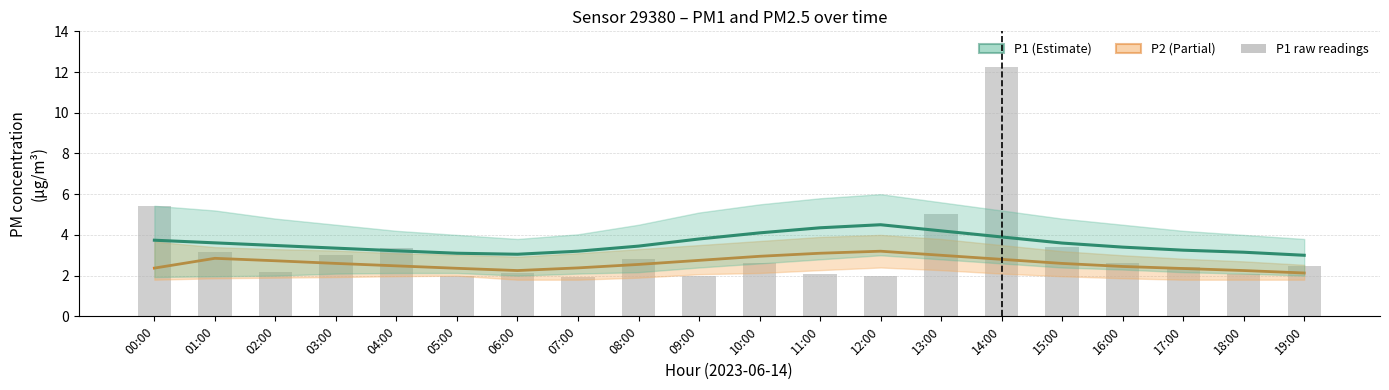

Rank the series by their maximum value, from lowest to highest.

P2, P1, P1 raw